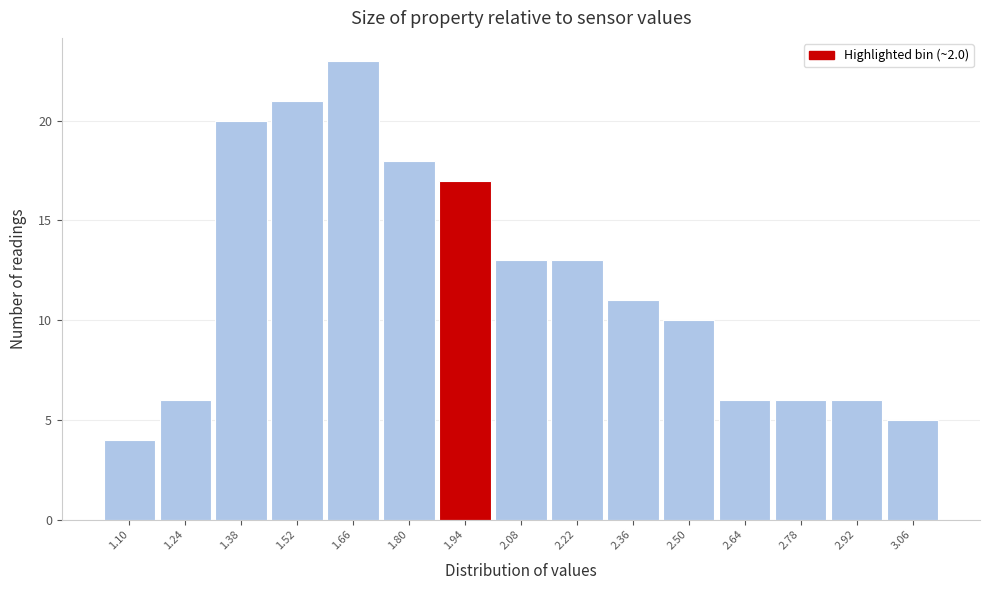

Reading right to left, list all the values displayed in this chart.

5	6	6	6	10	11	13	13	17	18	23	21	20	6	4